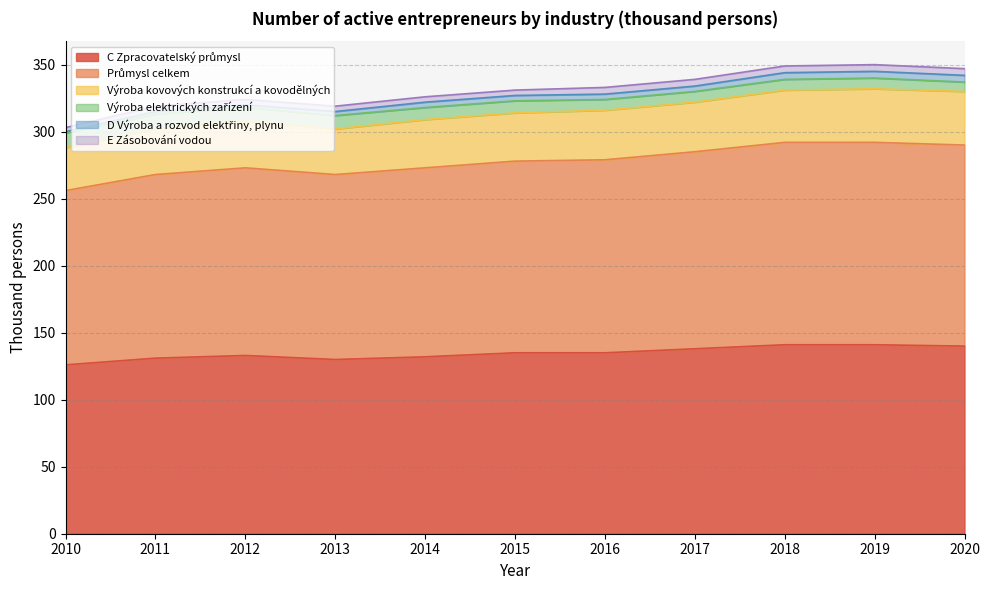

Does the chart have visible grid lines?

Yes